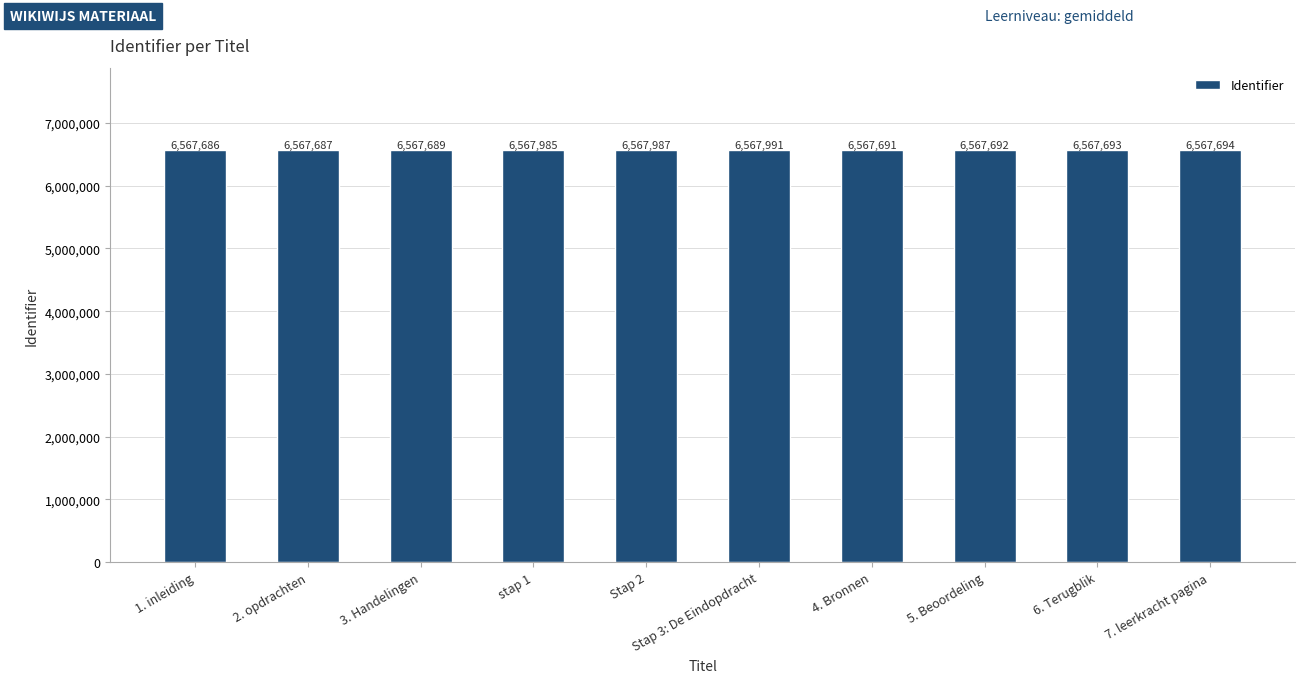

What is the label of the 3rd bar from the right?

5. Beoordeling